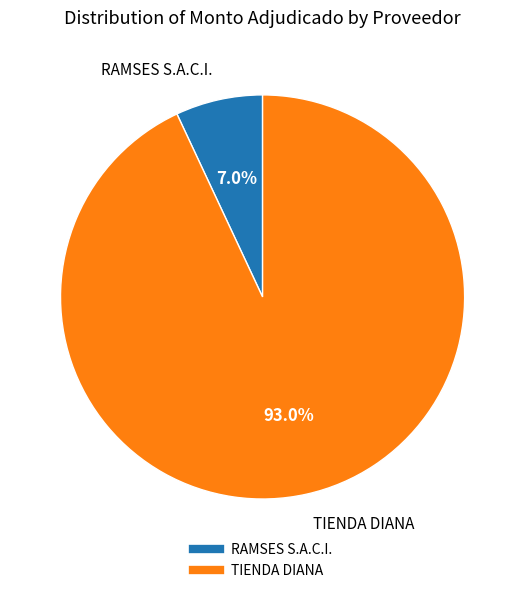

What percentage do RAMSES S.A.C.I. and TIENDA DIANA together represent?

100.0%